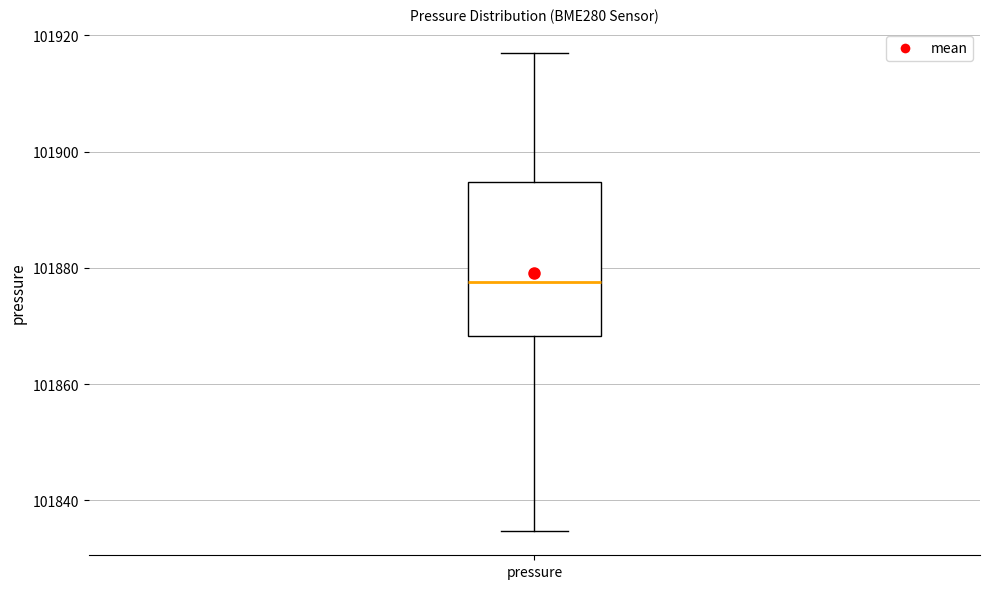

Transcribe this box plot: give where the median line is, the range the box spans, and where the two whiskers end, as read against the y-axis. The values are not printed on the chart, so give them approximately, as read against the axis.

median 101878, box 101868 to 101894, whiskers 101834 to 101918